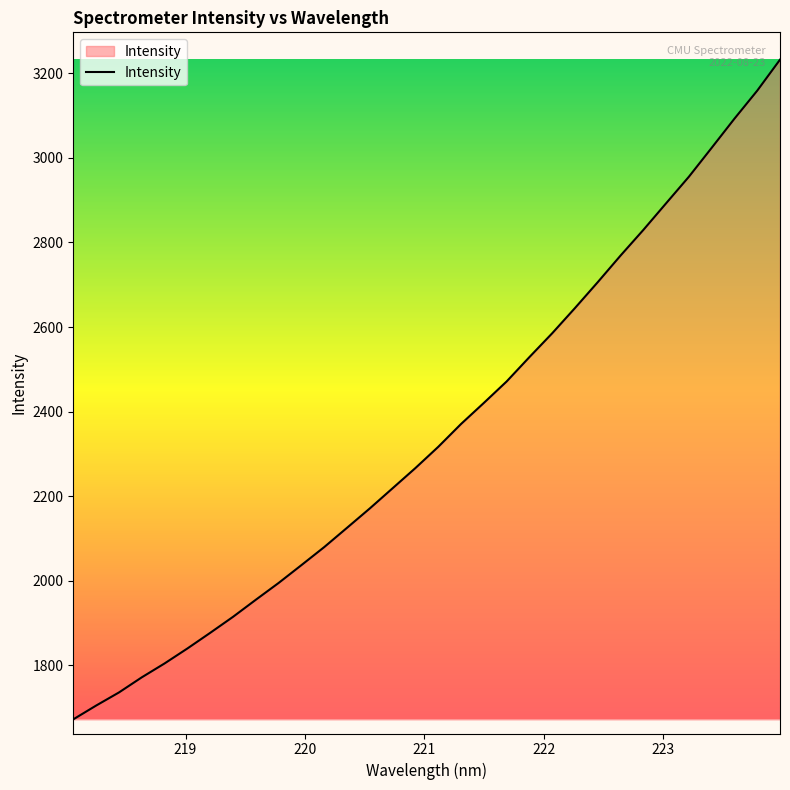

What is the difference between the maximum and minimum values?

1560.2